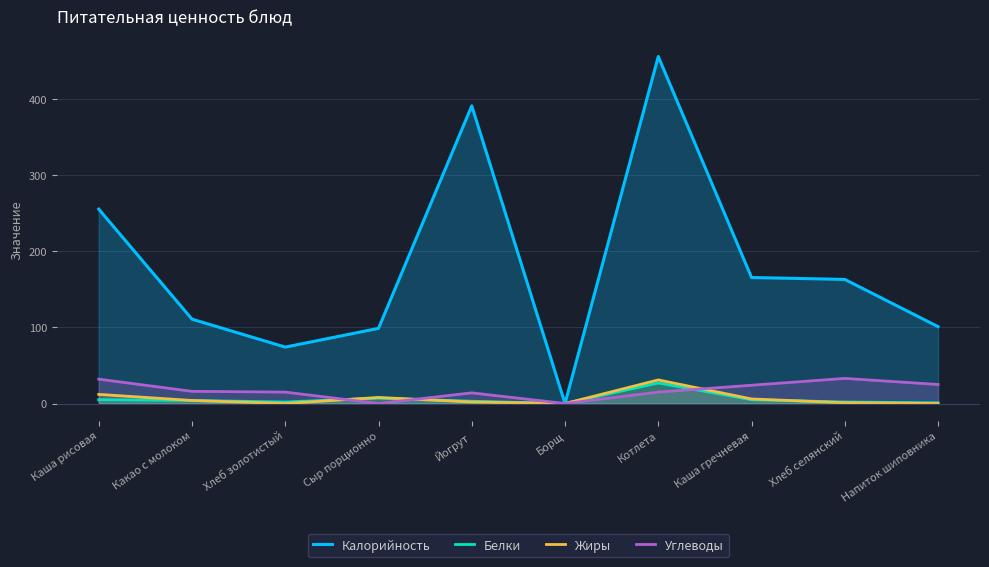

Which has a higher value, Какао с молоком or Хлеб селянский?

Хлеб селянский